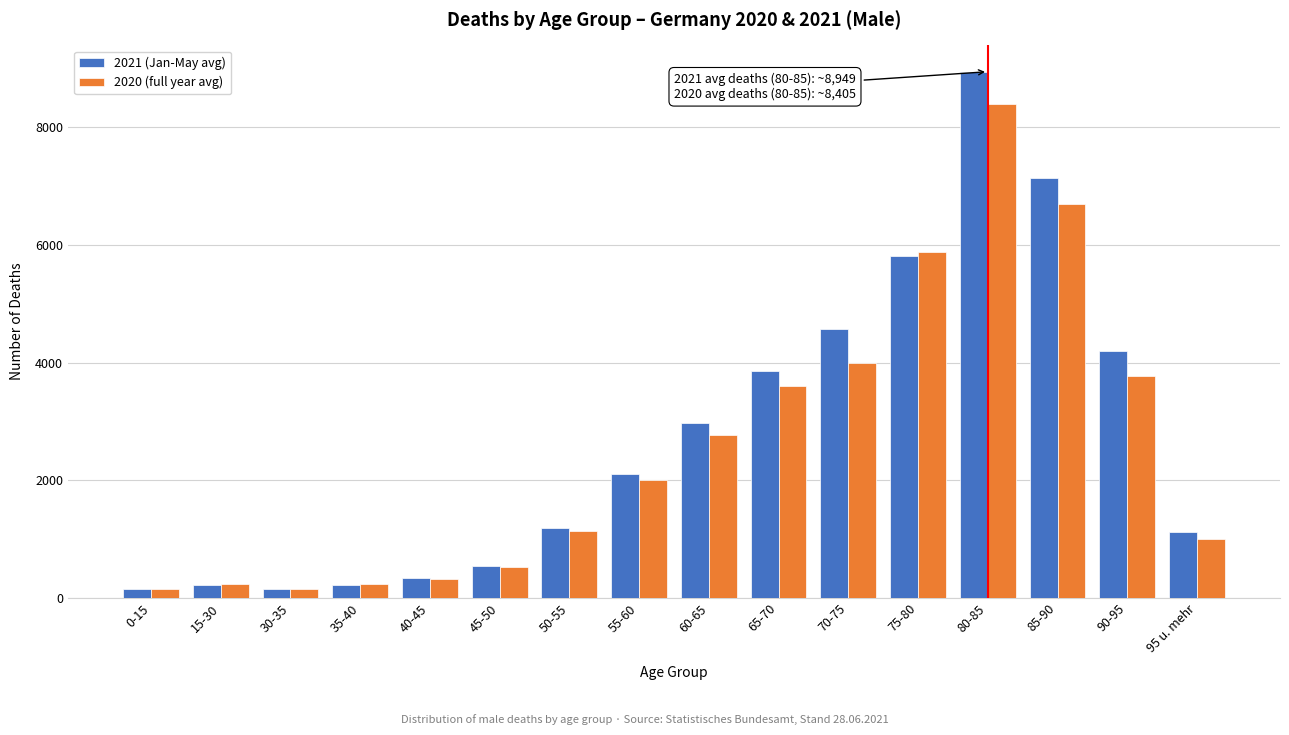

What is the spread (max minus min) of values at 45-50?

15.4